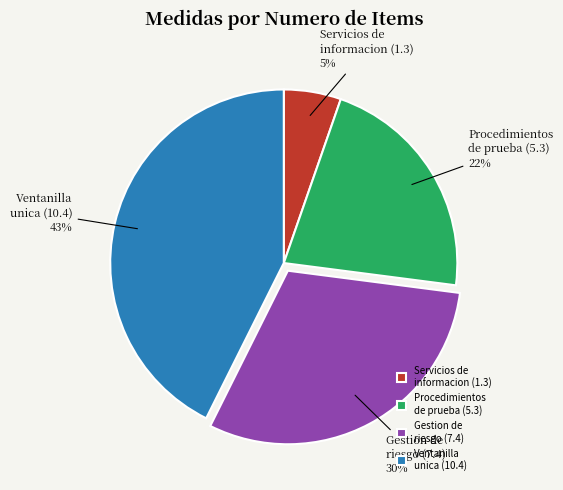

Approximately how many times larger is the value at Ventanilla unica (10.4) compared to Procedimientos de prueba (5.3)?

2.0